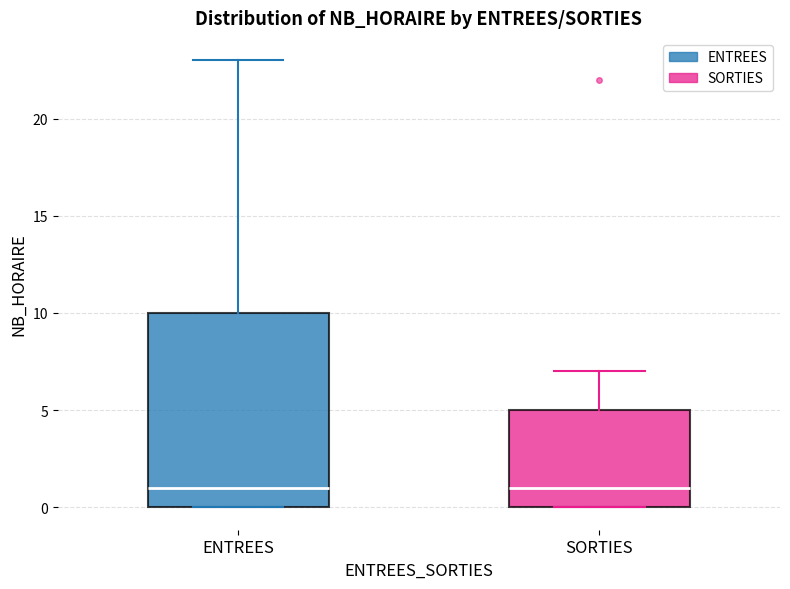

Reading left to right, read every box against the y-axis: the position of its median line, the range the box covers, and the ends of its whiskers. The values are not printed on the chart, so give them approximately, as read against the axis.

ENTREES: median 1, box 0 to 10, whiskers 0 to 23
SORTIES: median 1, box 0 to 5, whiskers 0 to 7